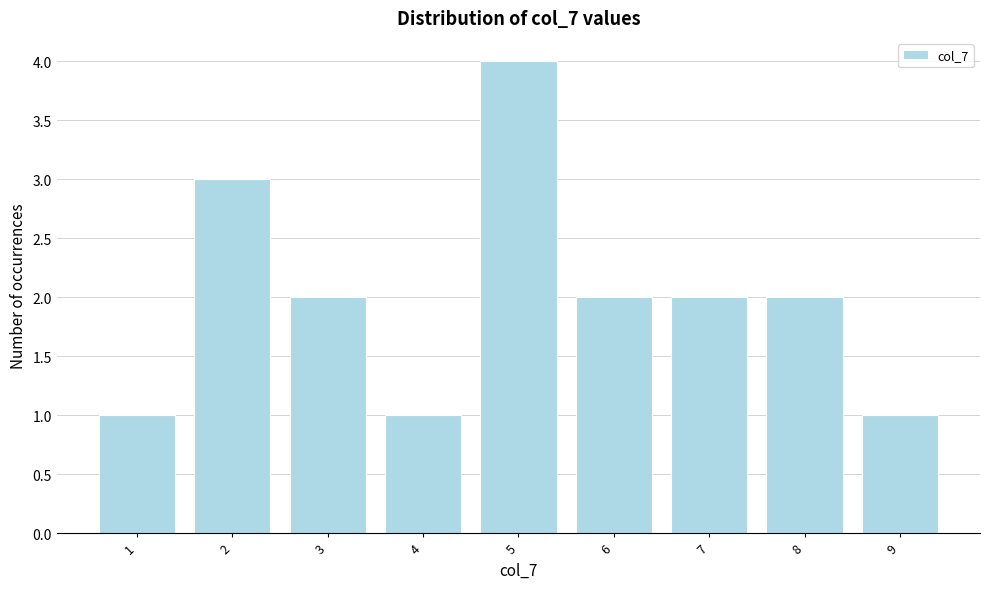

Which range on the x-axis has the tallest bar?

4.5 to 5.5